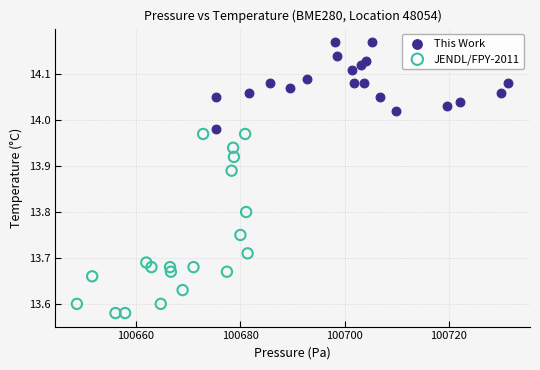

Which series reaches the maximum Y coordinate?

This Work